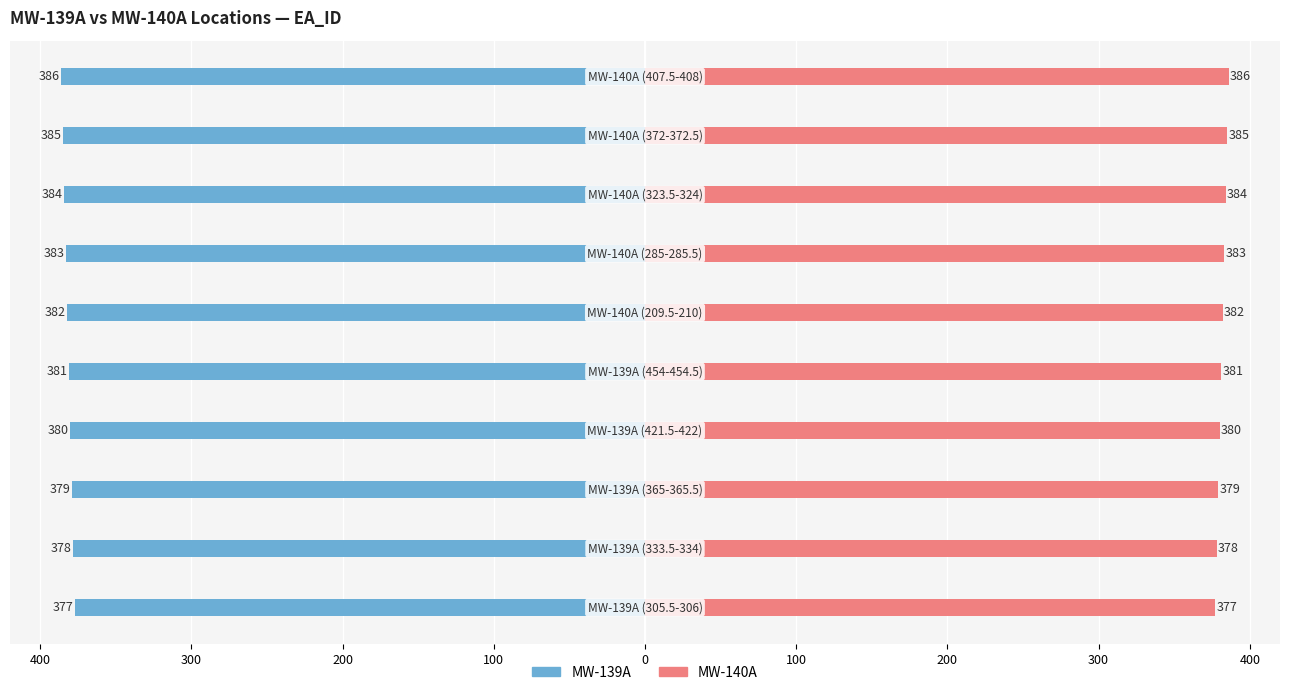

True or false: MW-139A has a value of -109 at 0.

False